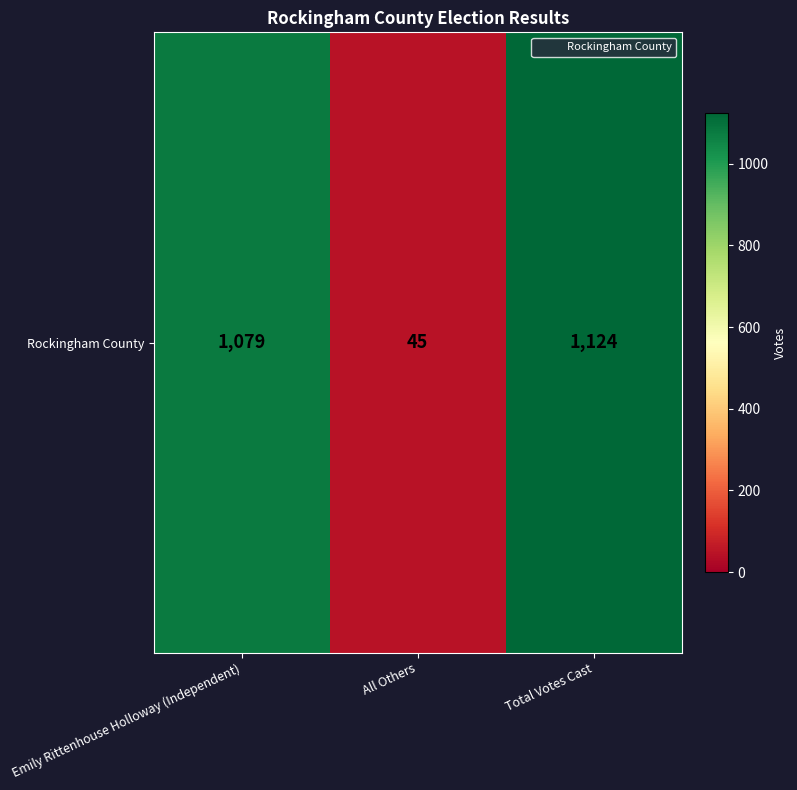

What is the sum of the values at All Others and Emily Rittenhouse Holloway (Independent)?

1124